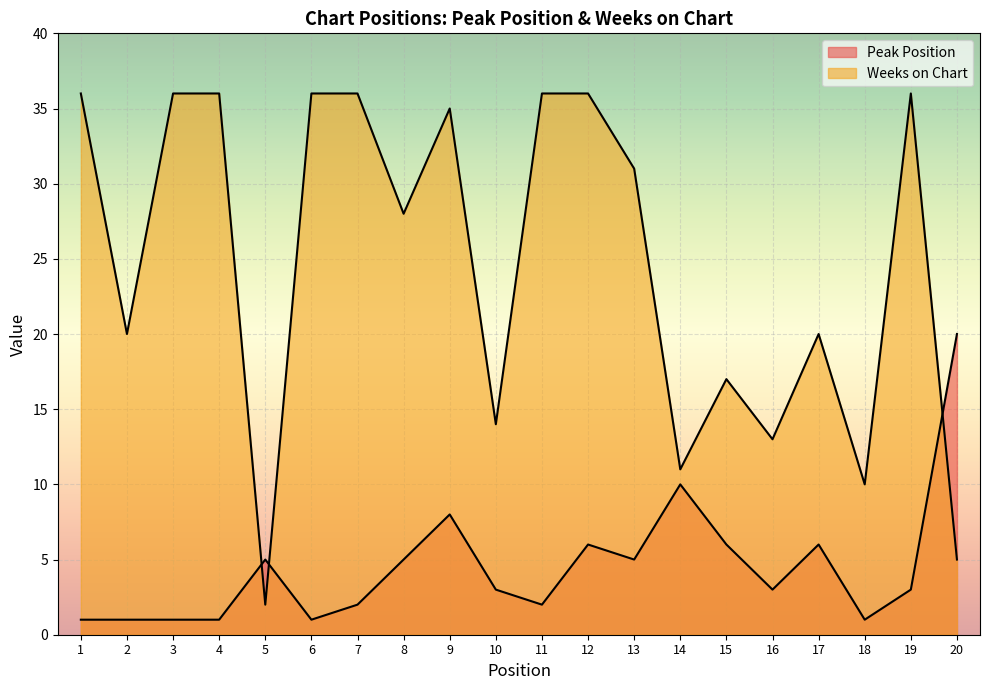

Rank the series at 19 from highest to lowest value.

Weeks on Chart, Peak Position